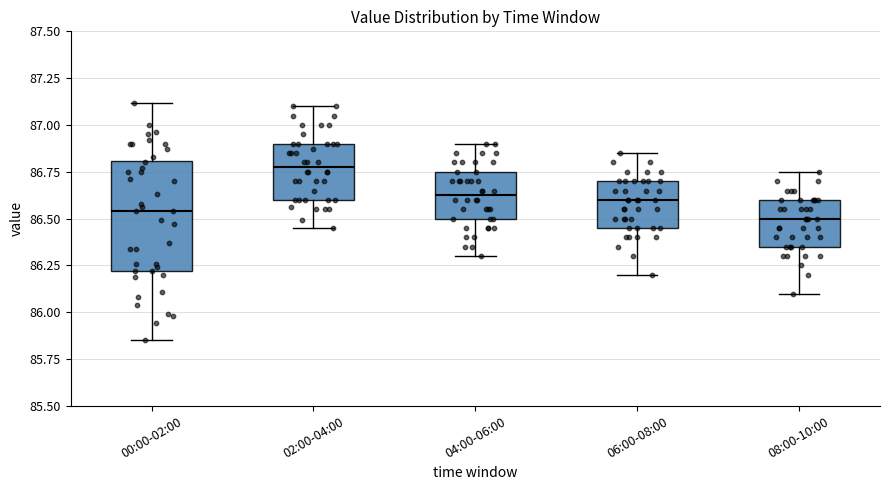

Reading left to right, transcribe this box plot: for each box, give where its median line is, the range the box spans, and where its two whiskers end, as read against the y-axis. The values are not printed on the chart, so give them approximately, as read against the axis.

00:00-02:00: median 86.55, box 86.20 to 86.80, whiskers 85.85 to 87.10
02:00-04:00: median 86.80, box 86.60 to 86.90, whiskers 86.45 to 87.10
04:00-06:00: median 86.65, box 86.50 to 86.75, whiskers 86.30 to 86.90
06:00-08:00: median 86.60, box 86.45 to 86.70, whiskers 86.20 to 86.85
08:00-10:00: median 86.50, box 86.35 to 86.60, whiskers 86.10 to 86.75